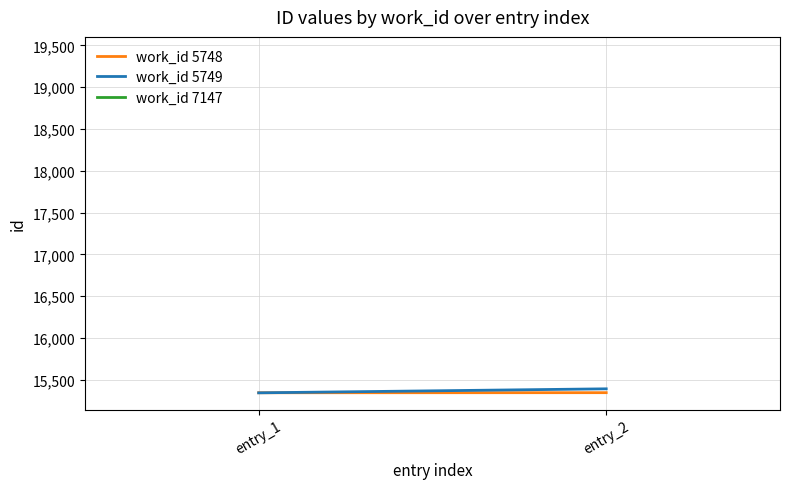

What is the approximate value of work_id 5749 at entry_2?

15393